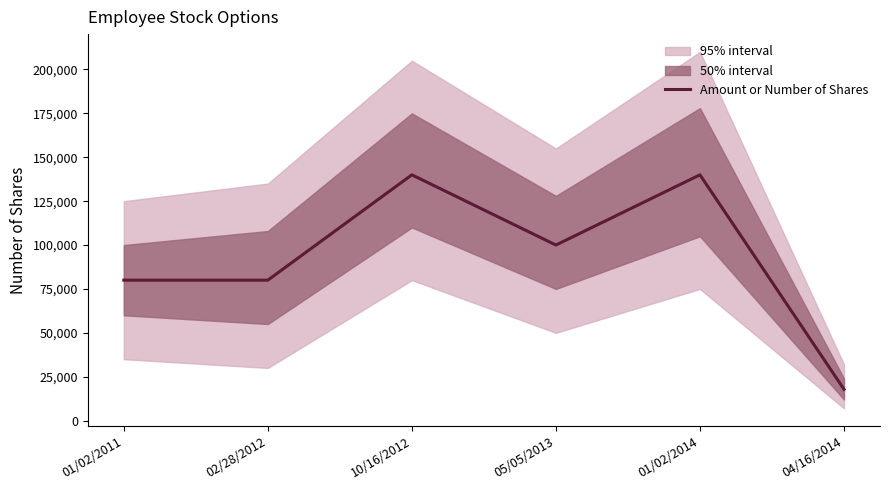

What is the label of the 3rd point from the left?

10/16/2012